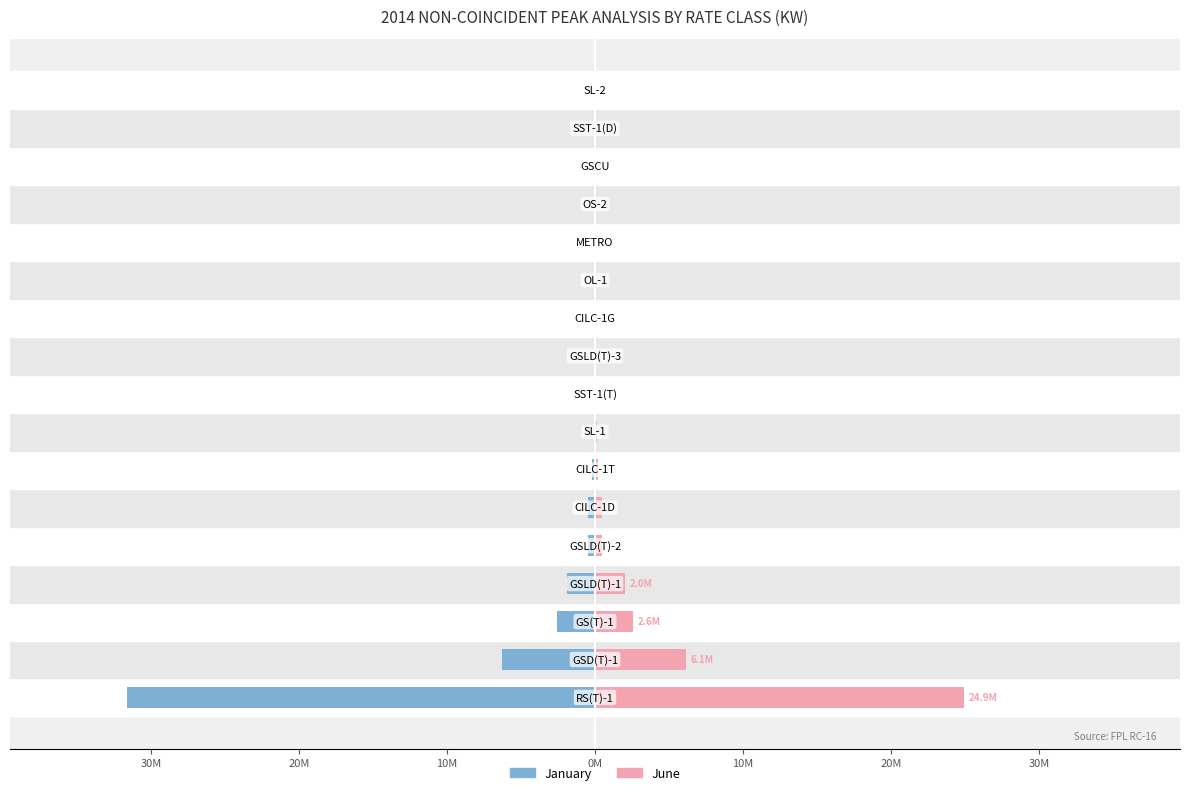

Is the value of June at 11 greater than the value of January at 20M?

Yes